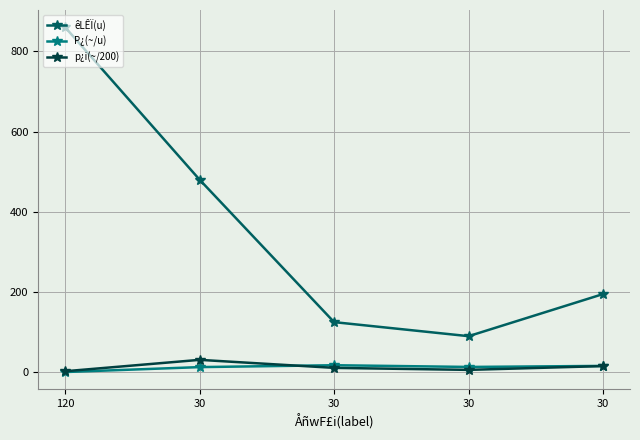

What is the total value across all series at 30?

523.9